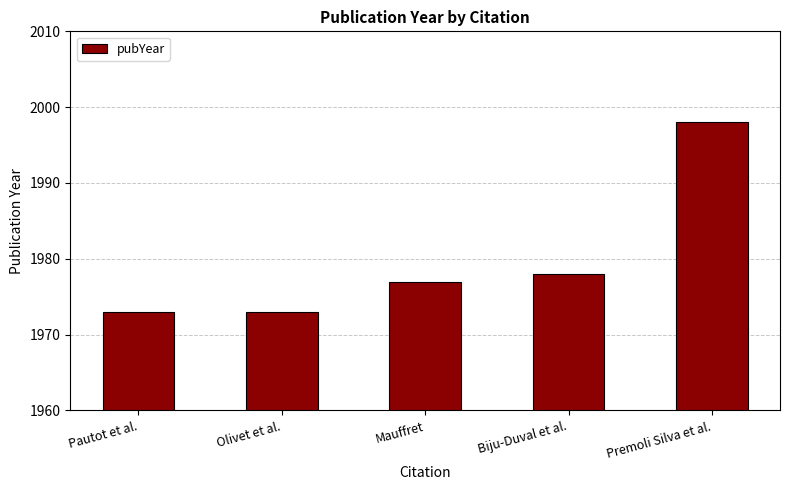

At which category does the chart reach its peak across all series?

Premoli Silva et al.